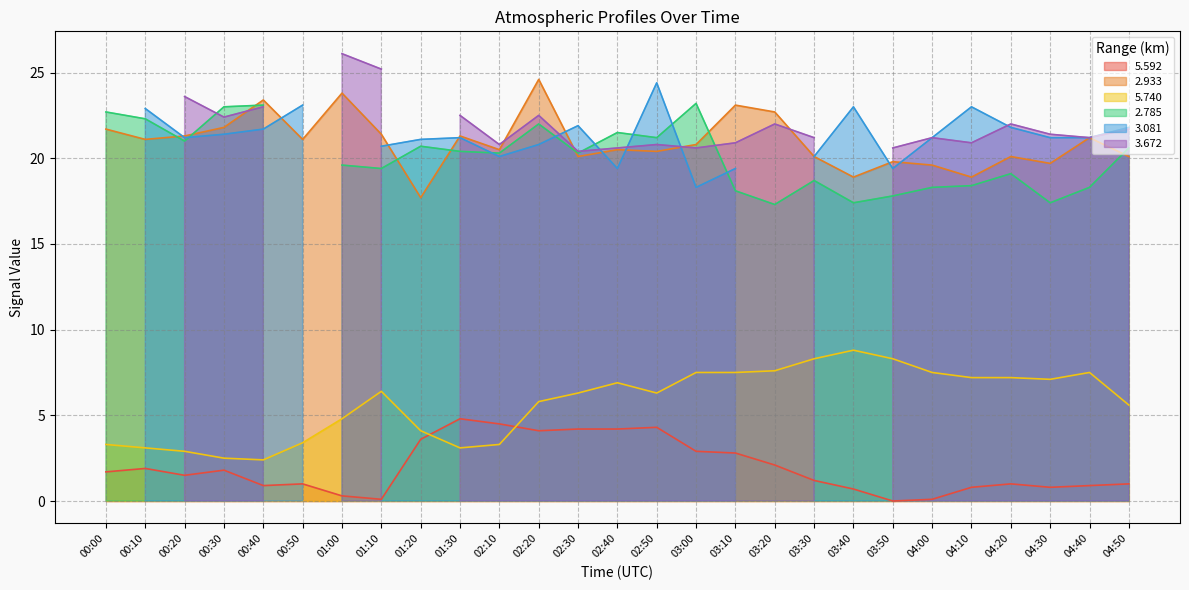

What is the maximum value for   5.592?

4.8